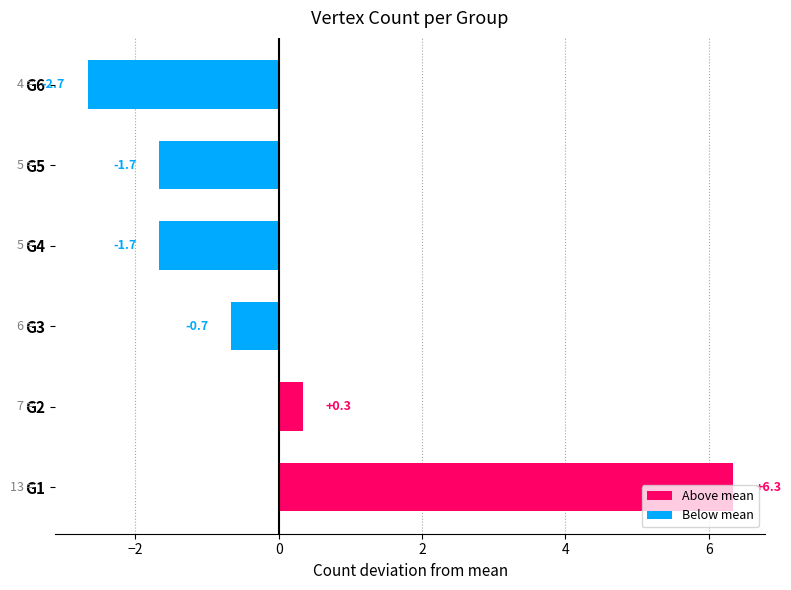

What is the change in value from G3 to G5?

-1.0